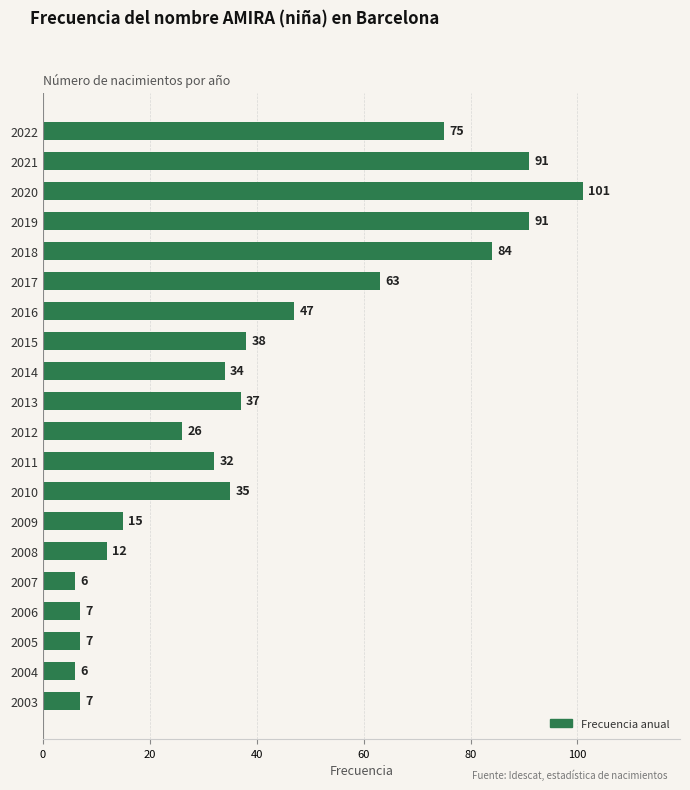

True or false: the data shows 15 at 2010.

False